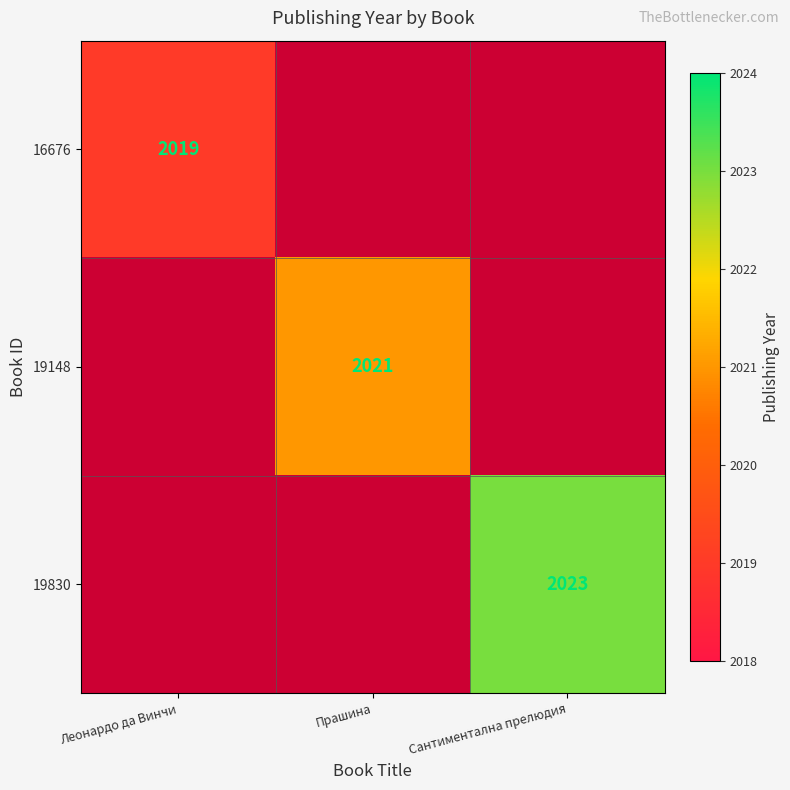

The 19148 series shows 2837 at Прашина. True or false?

False